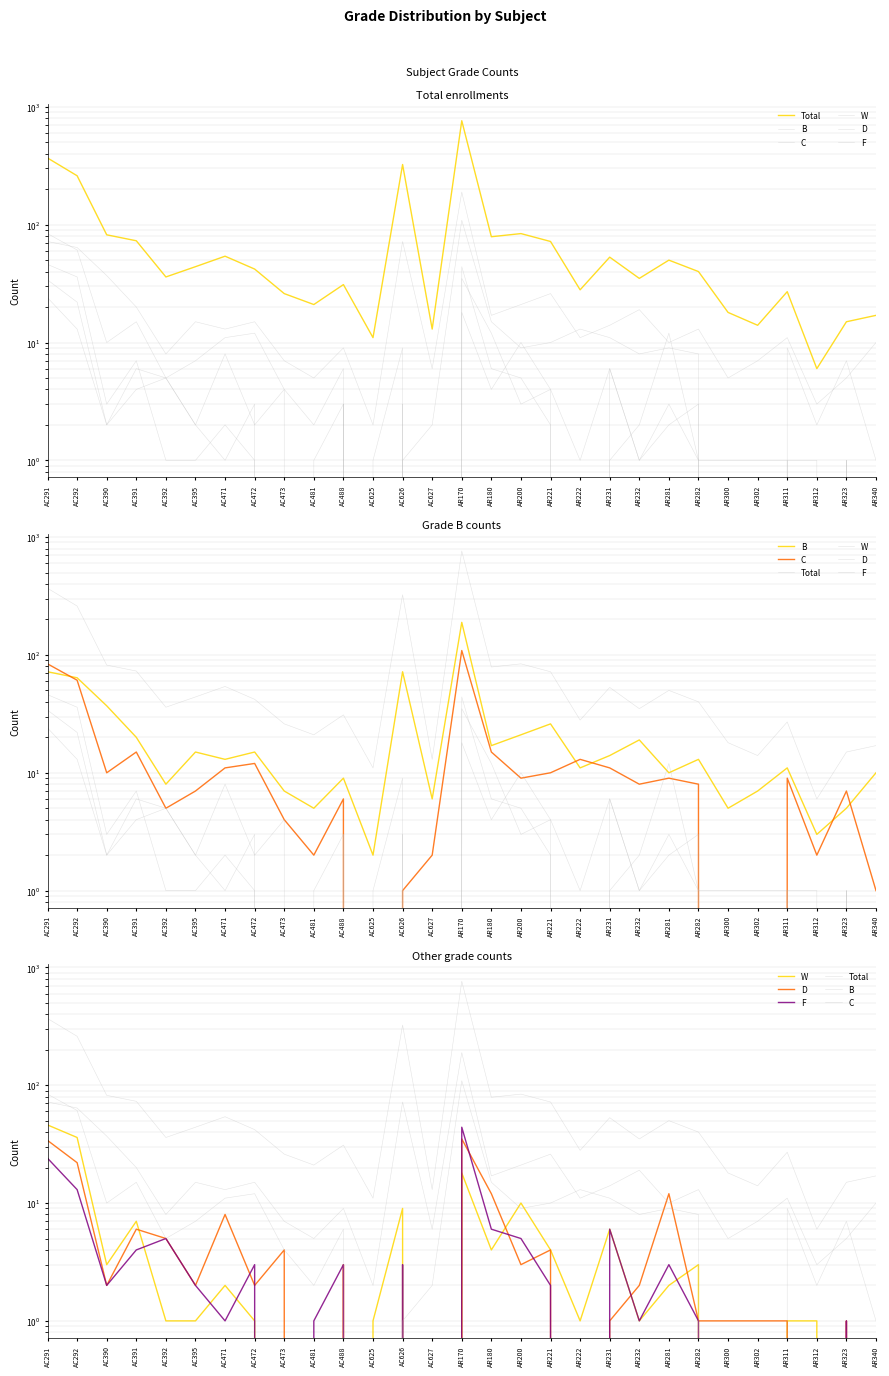

True or false: B and W cross at least once.

False